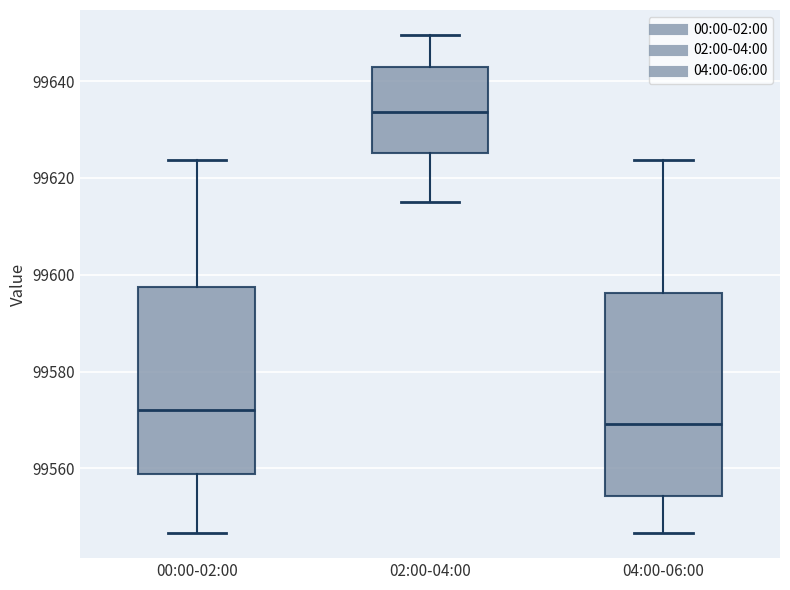

Which box's median line is the lowest?

04:00-06:00